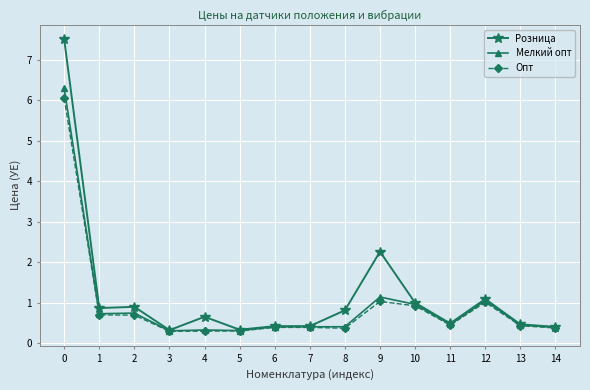

The value of Опт at 6 is 0.4. True or false?

True